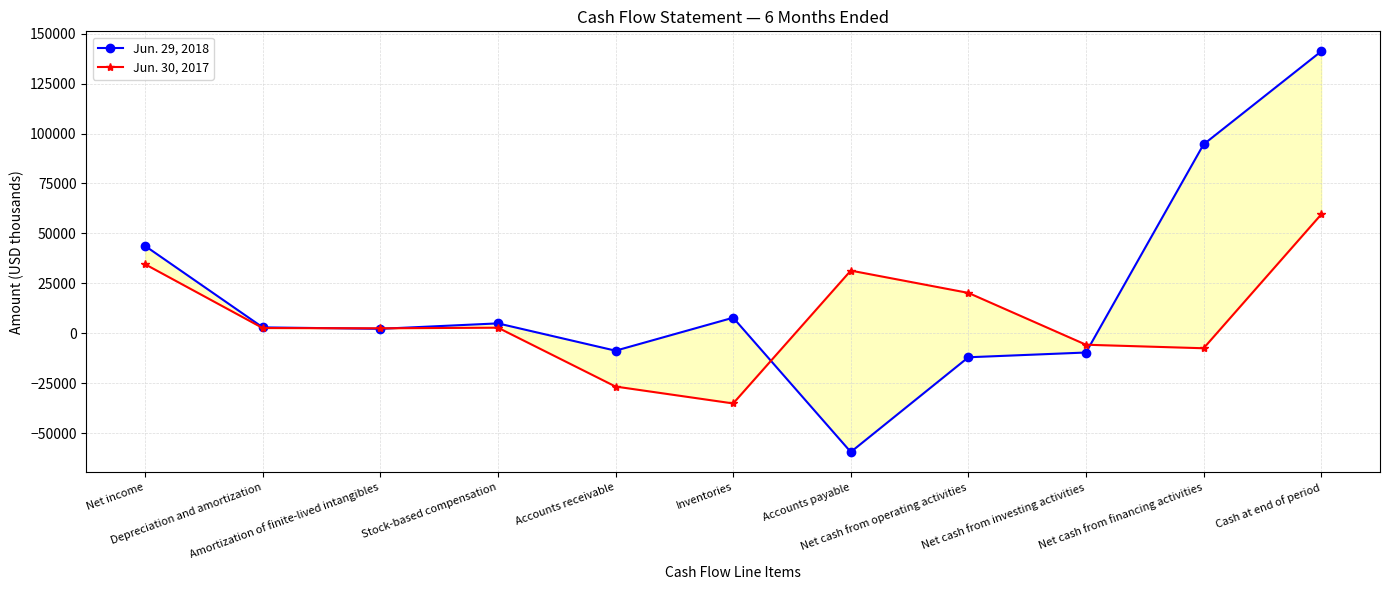

Is the value of Jun. 29, 2018 at Net cash from investing activities greater than the value of Jun. 30, 2017 at Depreciation and amortization?

No